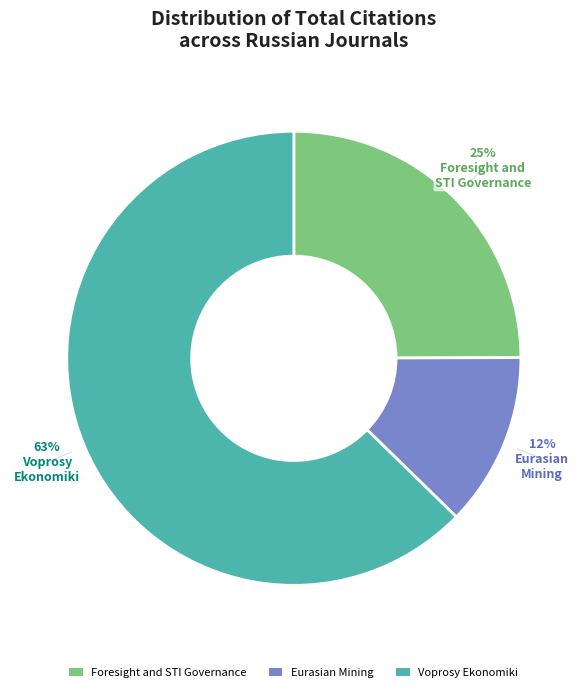

Which category accounts for the majority?

Voprosy Ekonomiki